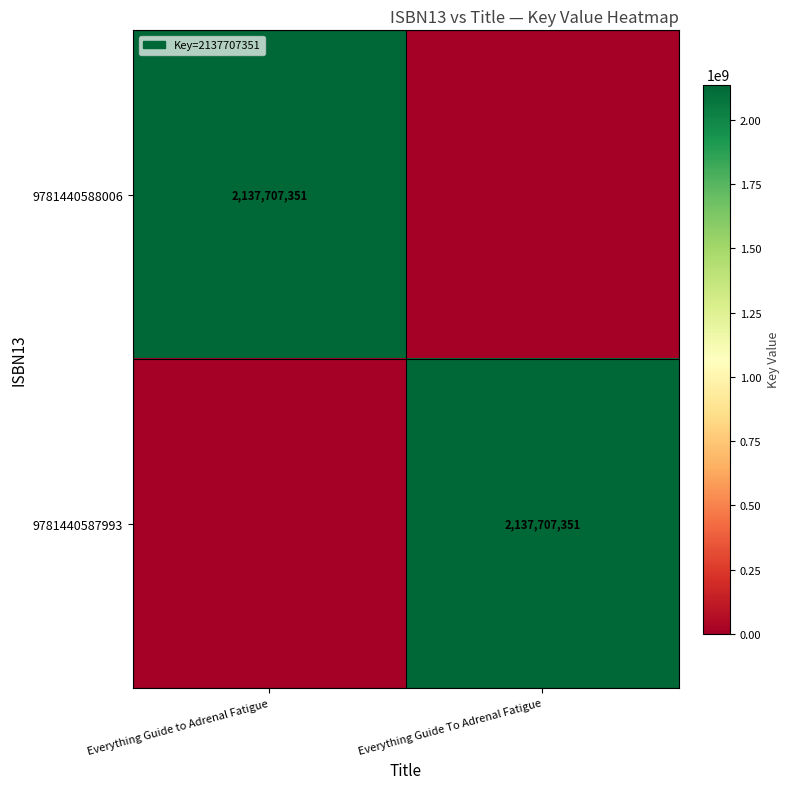

True or false: 9781440588006 has a value of 2137707351 at Everything Guide to Adrenal Fatigue.

True